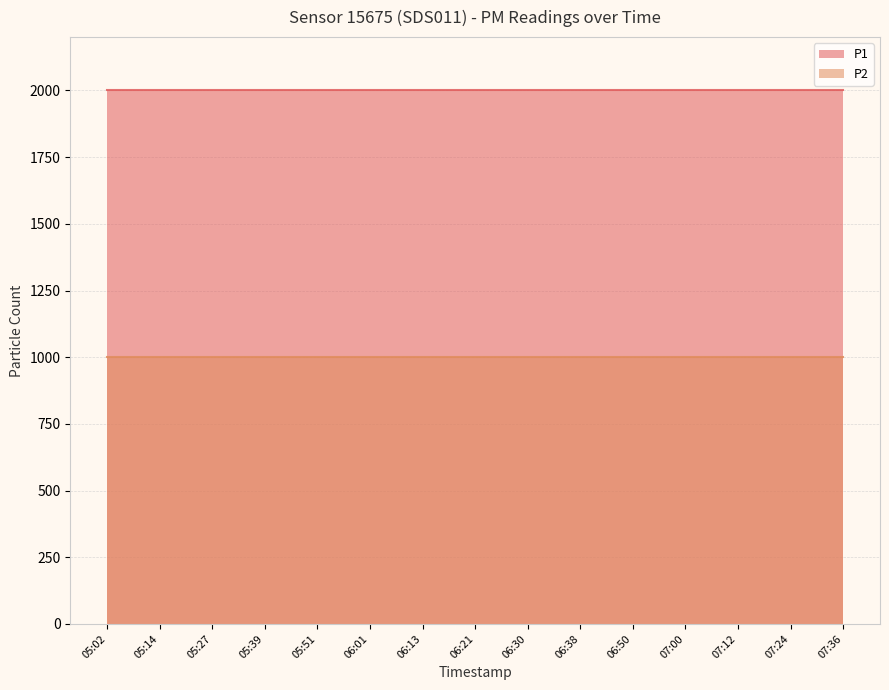

Reading left to right, extract all data points from this chart.

P1: 1999.9	1999.9	1999.9	1999.9	1999.9	1999.9	1999.9	1999.9	1999.9	1999.9	1999.9	1999.9	1999.9	1999.9	1999.9
P2: 999.9	999.9	999.9	999.9	999.9	999.9	999.9	999.9	999.9	999.9	999.9	999.9	999.9	999.9	999.9